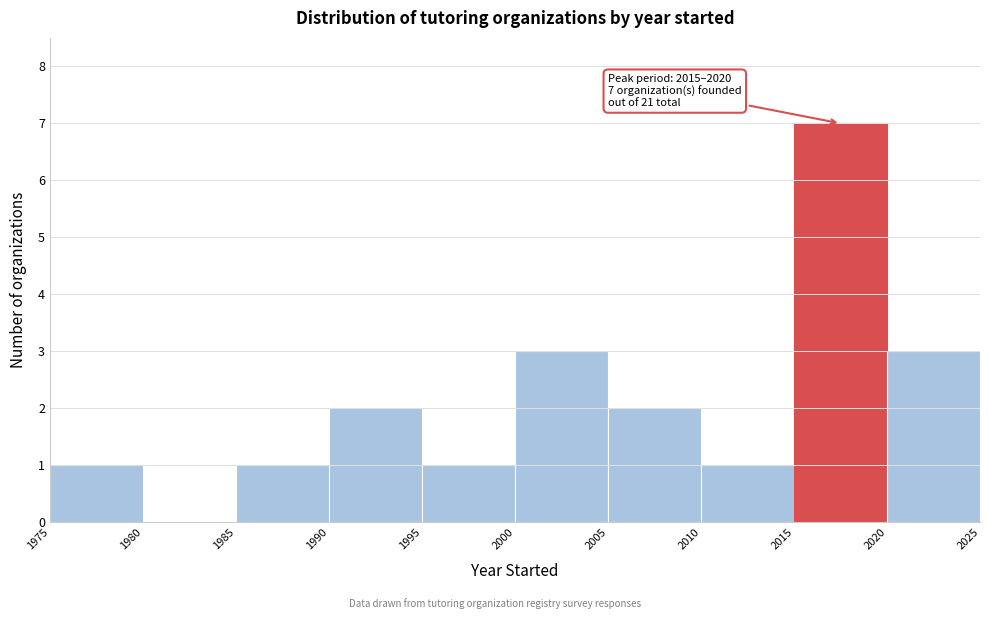

Over which range of the x-axis is the bar tallest?

2015 to 2020